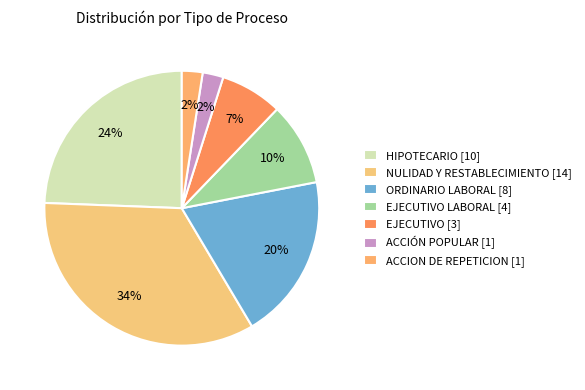

Count the number of slices in the pie.

7